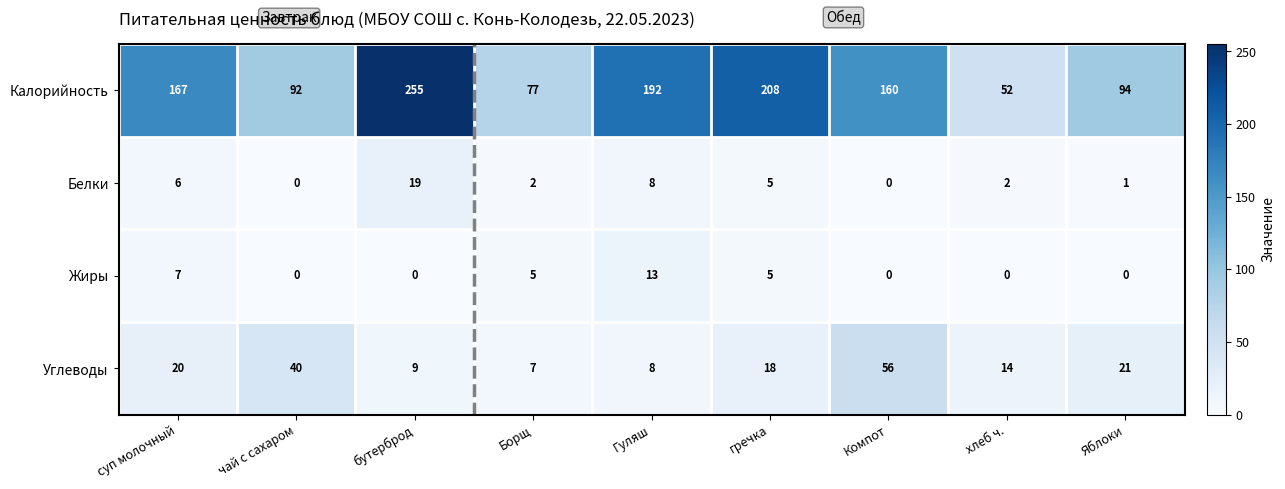

At which label does Белки first exceed 2?

суп молочный